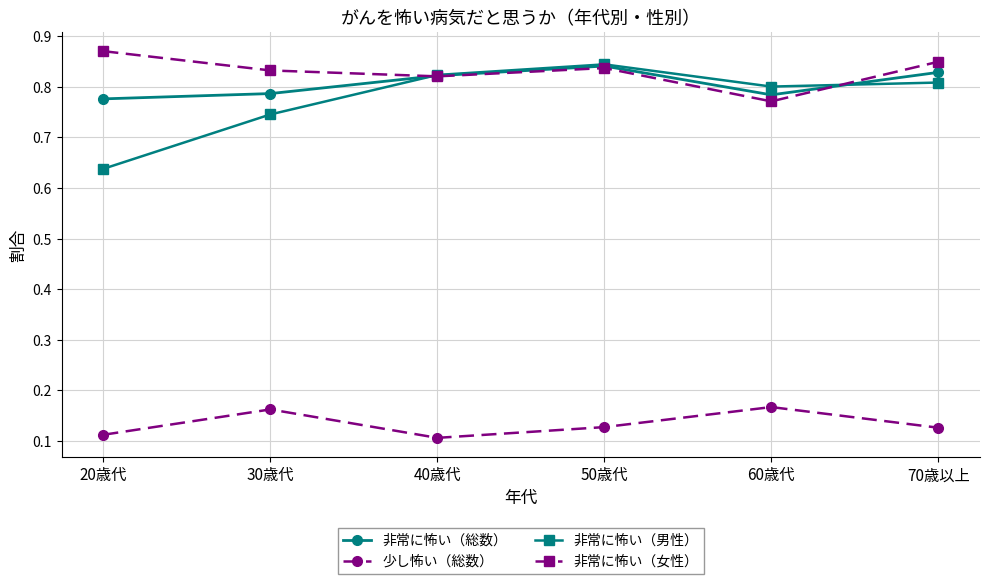

At which label does 非常に怖い（総数） reach its minimum?

20歳代